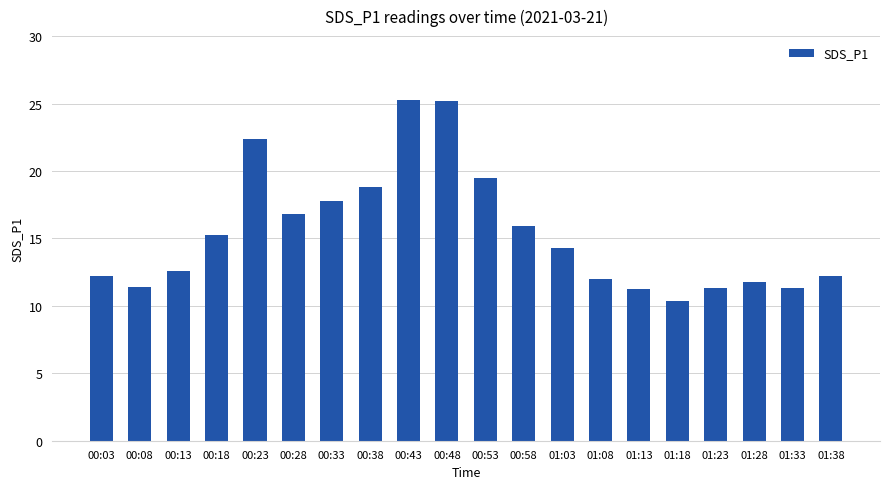

What is the label of the 9th bar from the right?

00:58